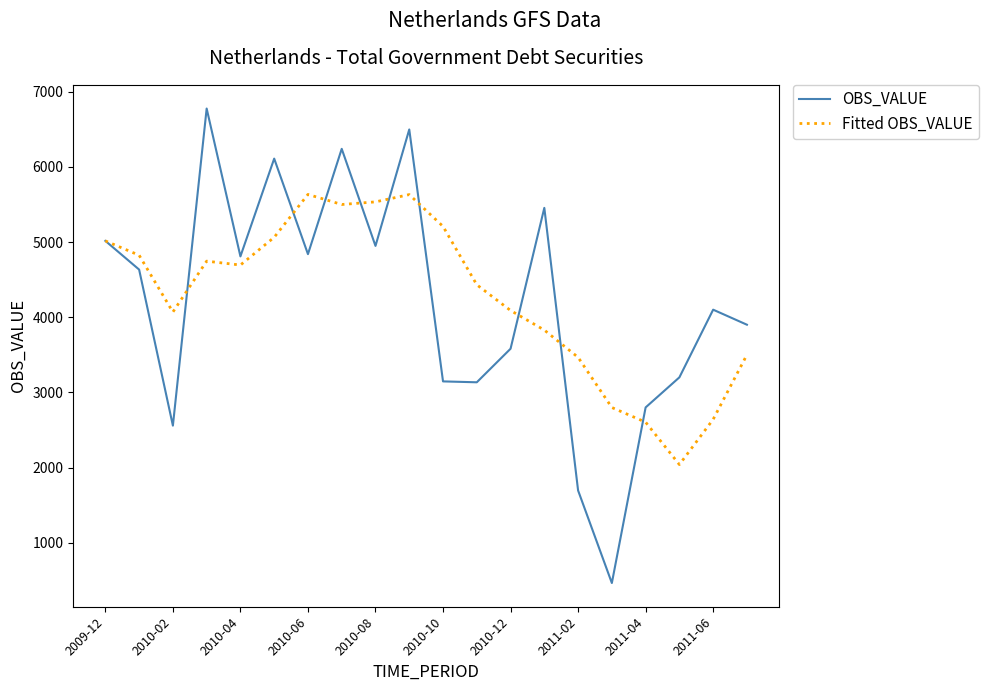

Rank the series by their maximum value, from lowest to highest.

Fitted OBS_VALUE, OBS_VALUE